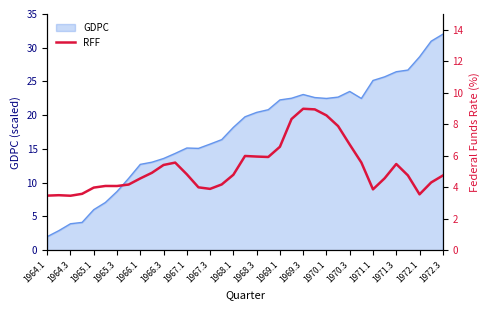

The value of GDPC at 1964.1 is 0.9. True or false?

False